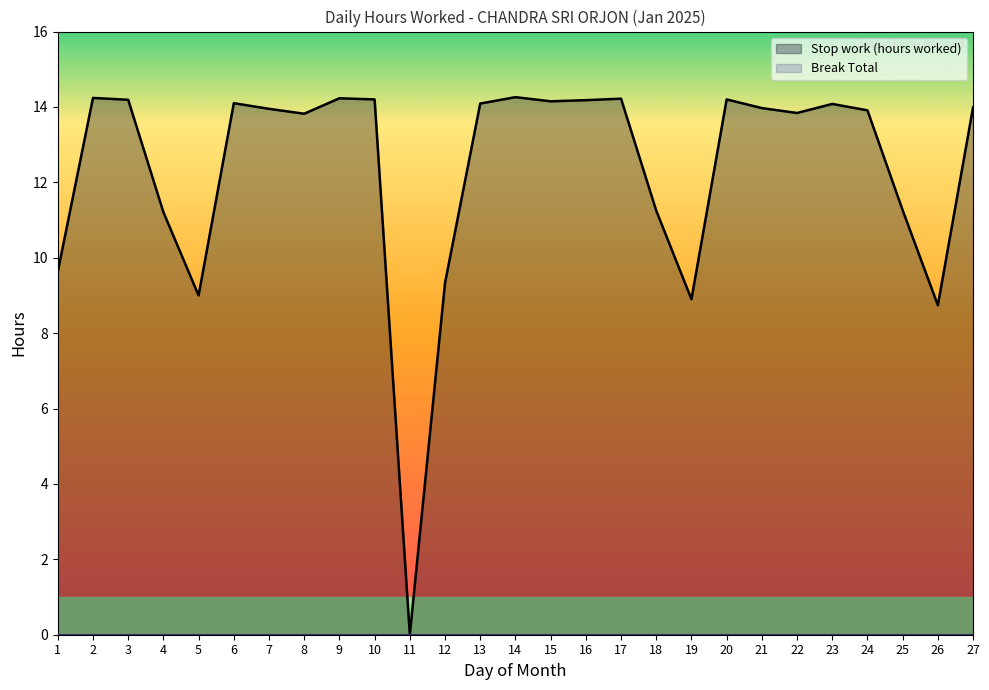

Count the number of data series in this chart.

2